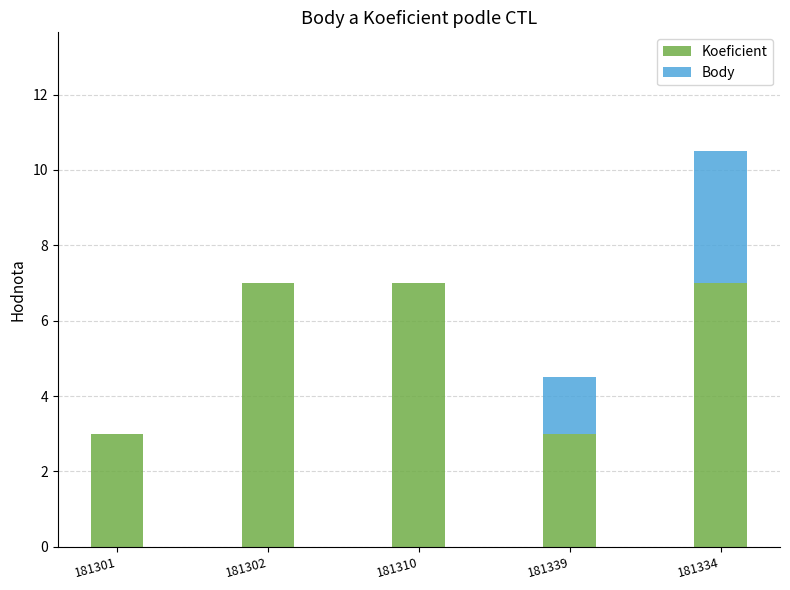

Is it true that Koeficient equals 7.0 at 181302?

True